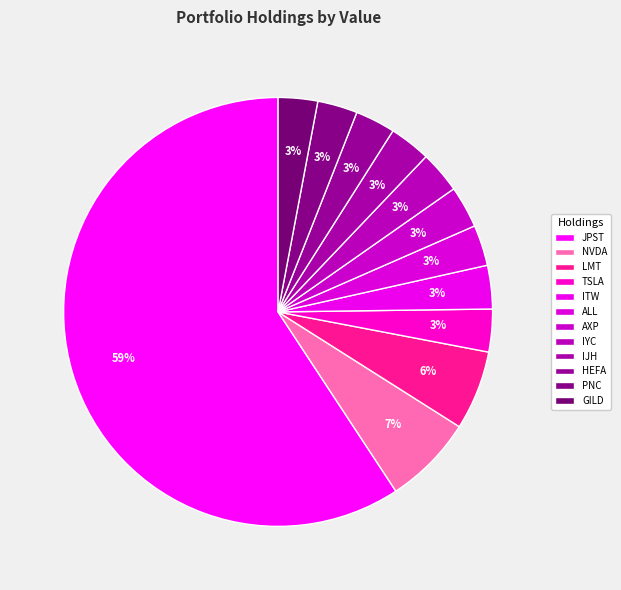

What is the largest slice in the pie chart?

JPST